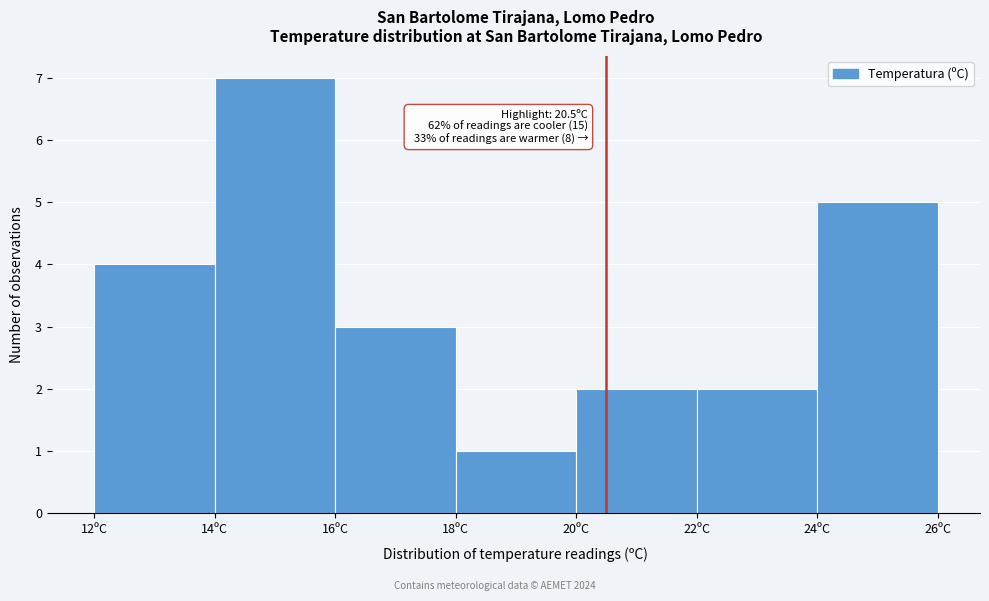

Over which range of the x-axis is the bar tallest?

14 to 16